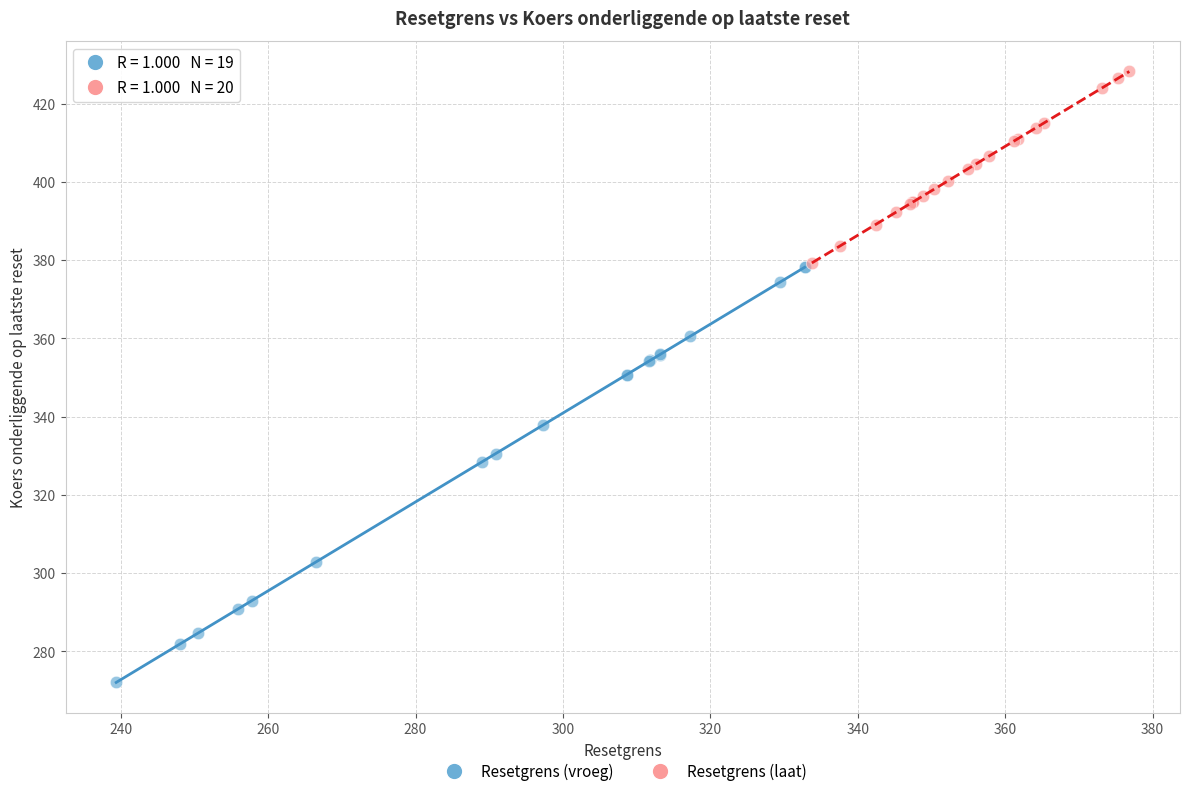

Which series has the widest spread of Y values?

Resetgrens (vroeg)